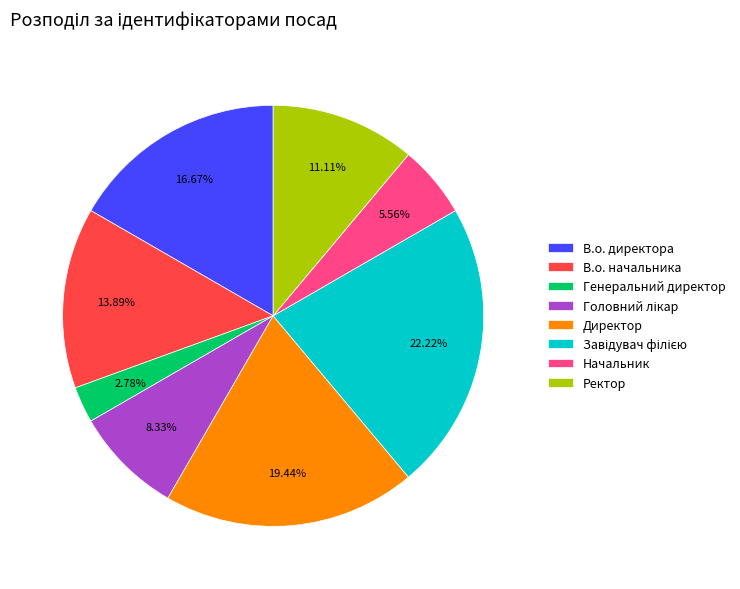

Between В.о. директора and Начальник, which is larger?

В.о. директора